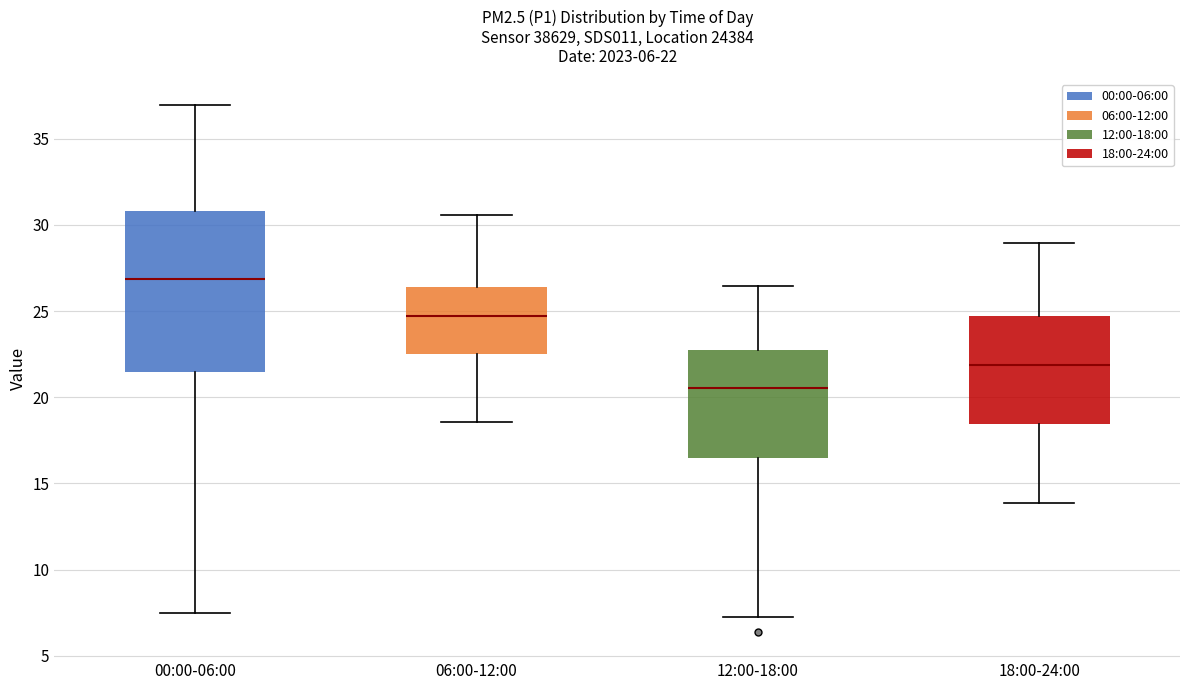

Which box's median line is the lowest?

12:00-18:00